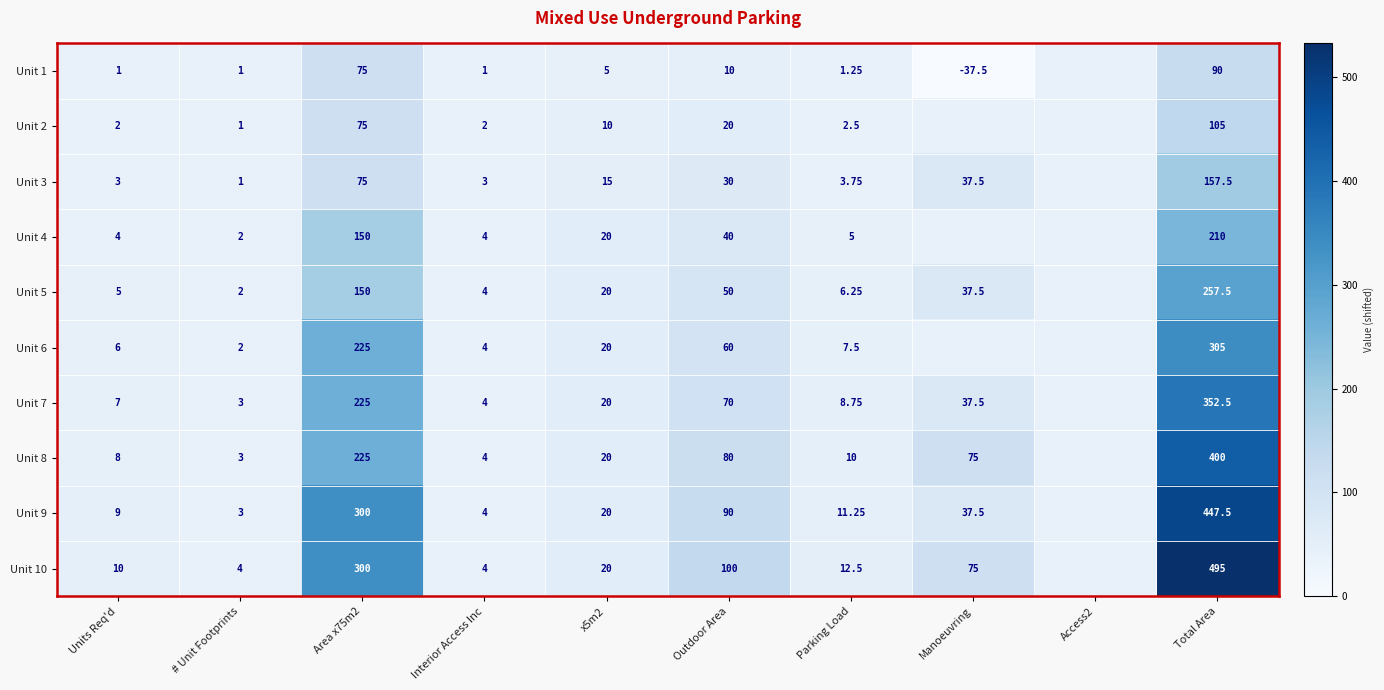

Is the value of Unit 6 at # Unit Footprints greater than the value of Unit 1 at Interior Access Inc?

Yes